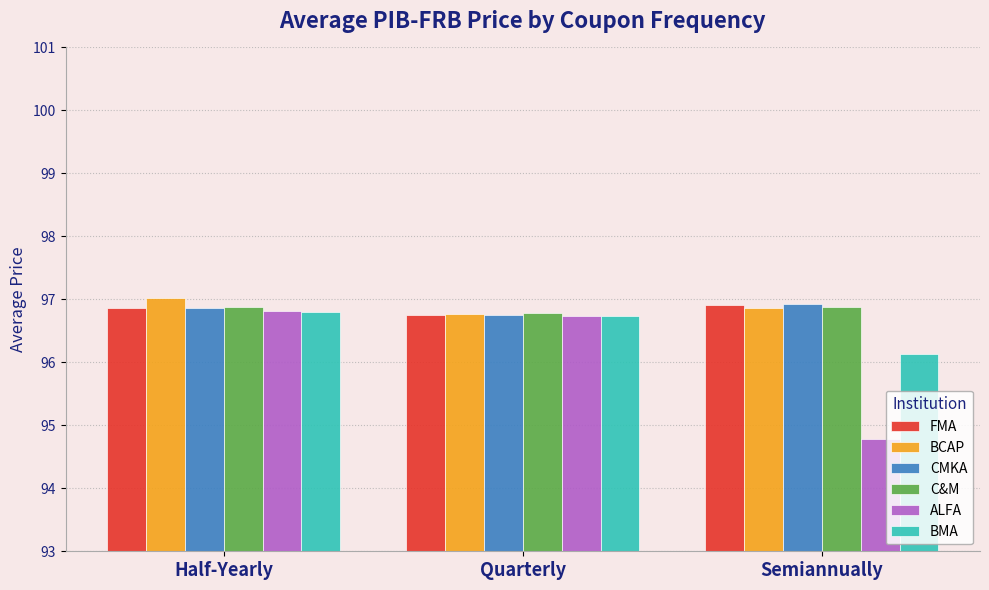

Reading left to right, list all the values displayed in this chart.

FMA: 96.9	96.7	96.9
BCAP: 97.0	96.8	96.9
CMKA: 96.9	96.8	96.9
C&M: 96.9	96.8	96.9
ALFA: 96.8	96.7	94.8
BMA: 96.8	96.7	96.1